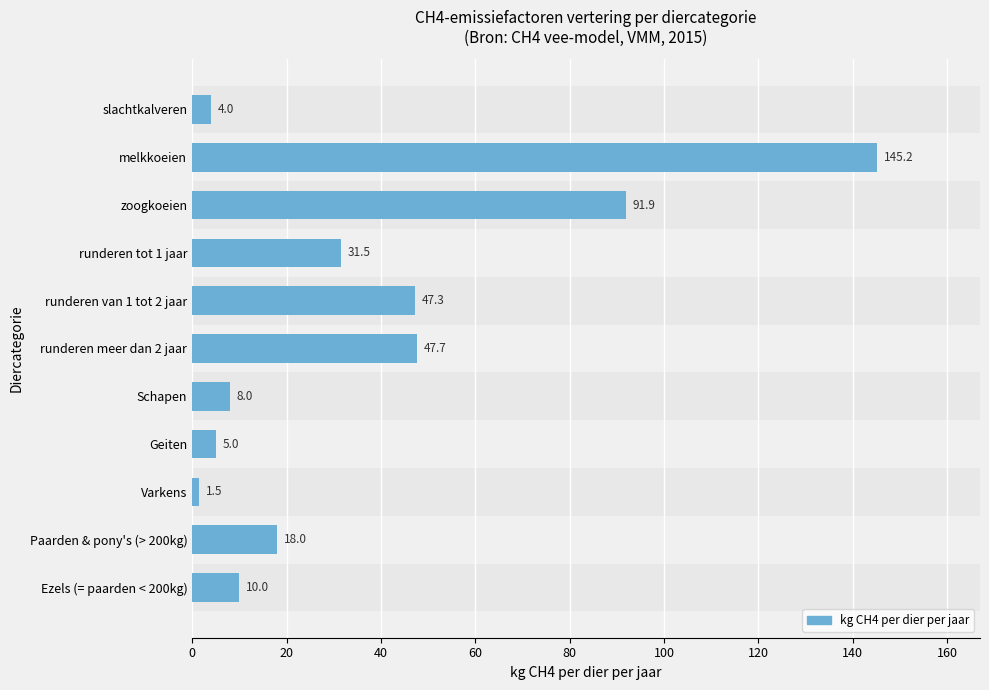

How many values exceed 18?

5